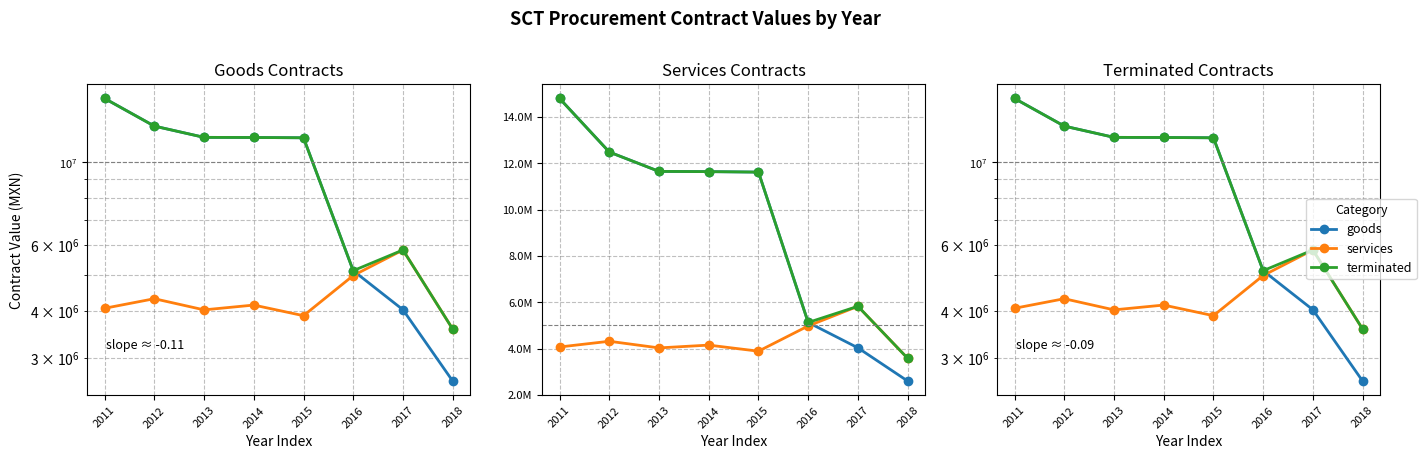

What is the difference between the highest and lowest values at 2016?

150342